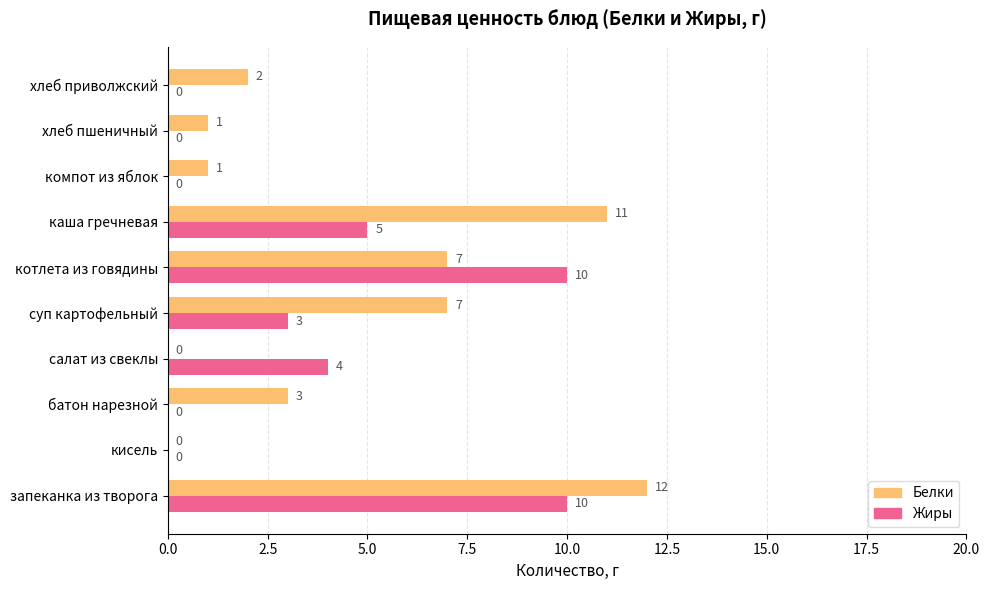

At which category is the sum across all series the highest?

запеканка из творога